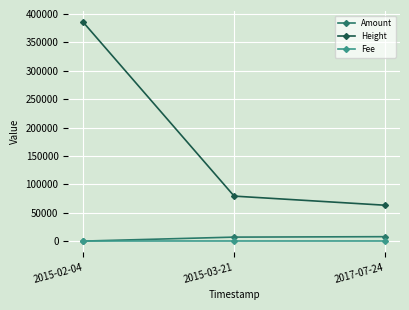

Which series has the widest spread of values?

Height